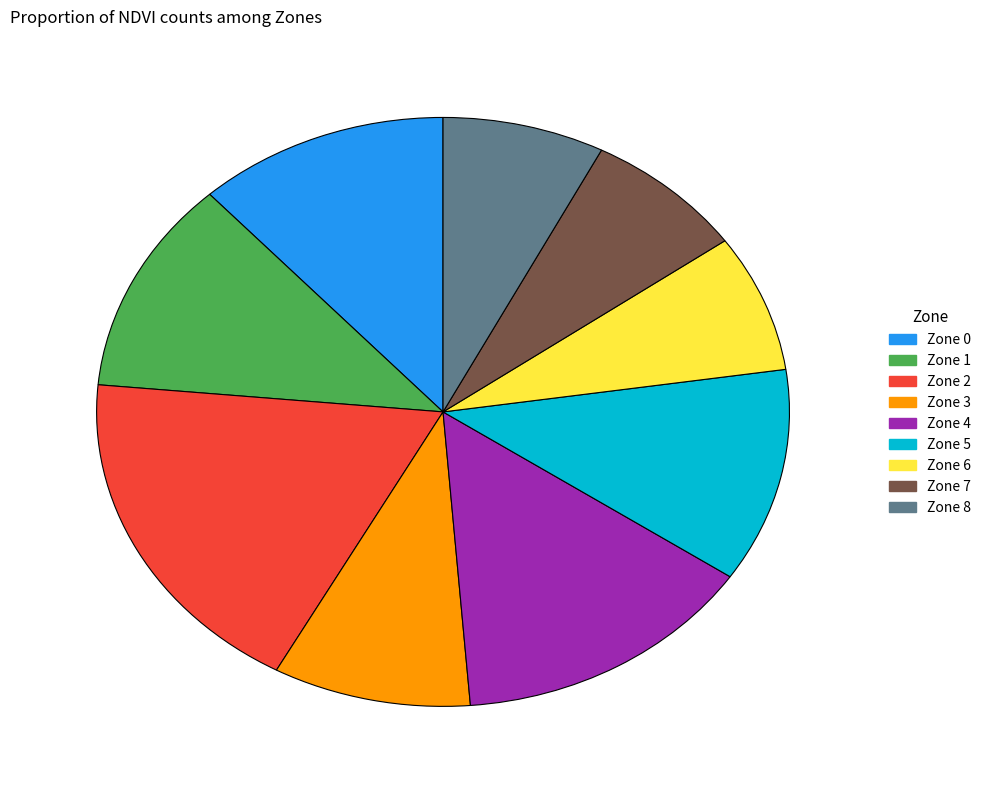

Combined, do Zone 7 and Zone 6 account for over 50%?

No